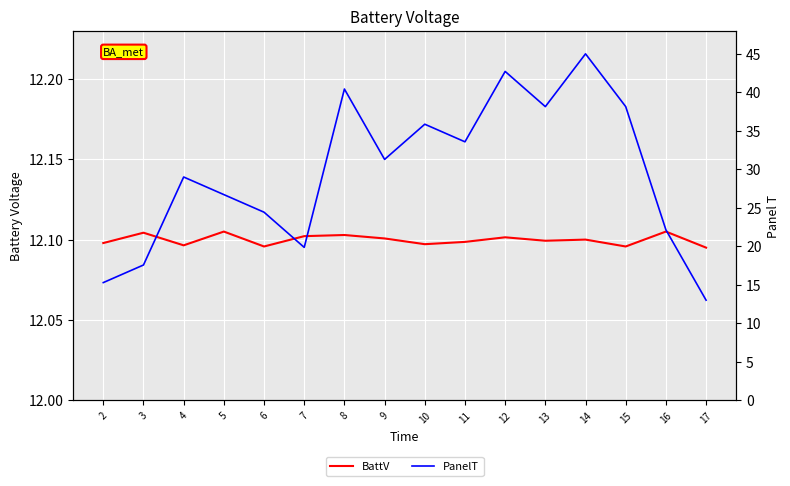

What is the value of the BattV point at the 10th from the left?

12.1